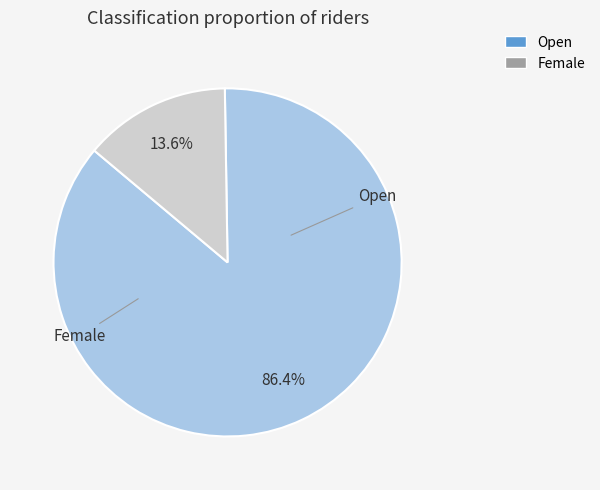

Which category has the smallest portion of the pie?

Female